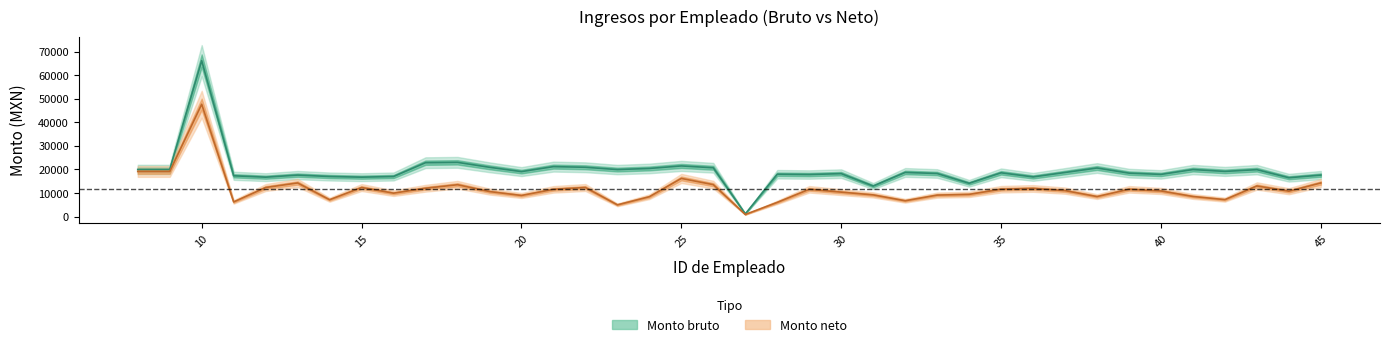

Is it true that Monto neto equals 5269.5 at 25?

False